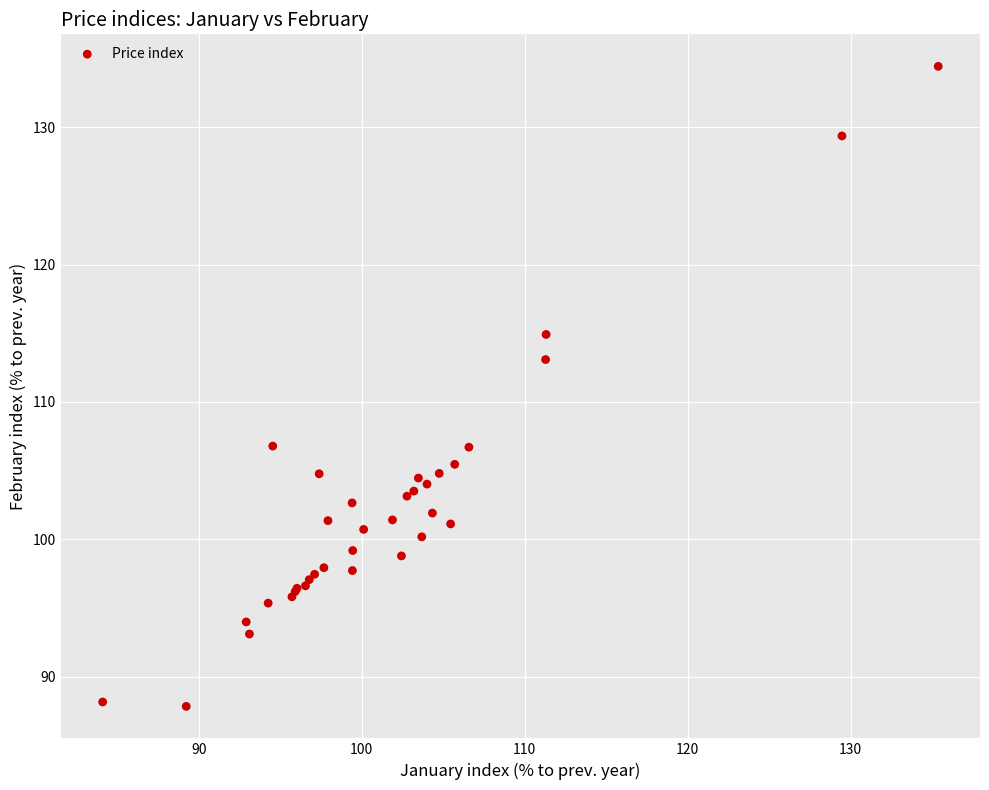

What Y value in the scatter plot is closest to 111?

113.1